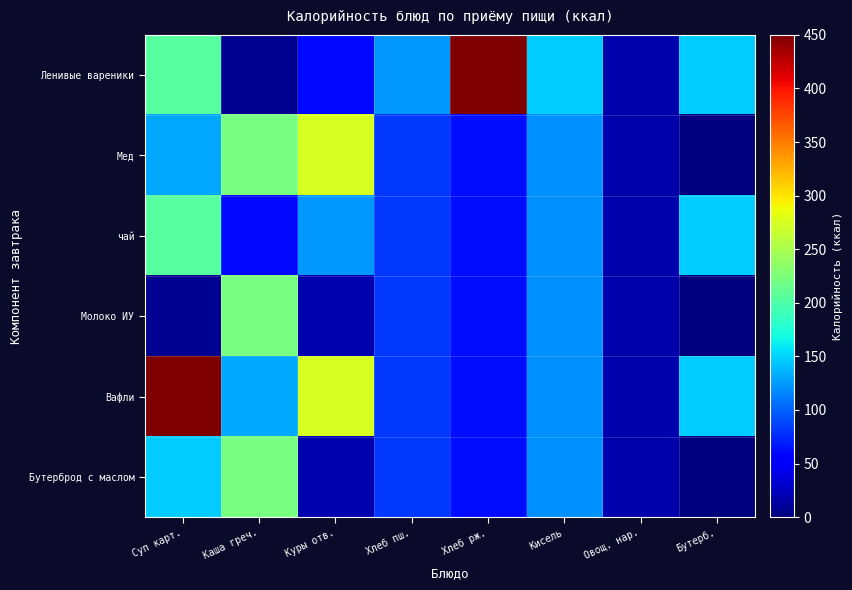

At how many categories does at least one series exceed 25?

7